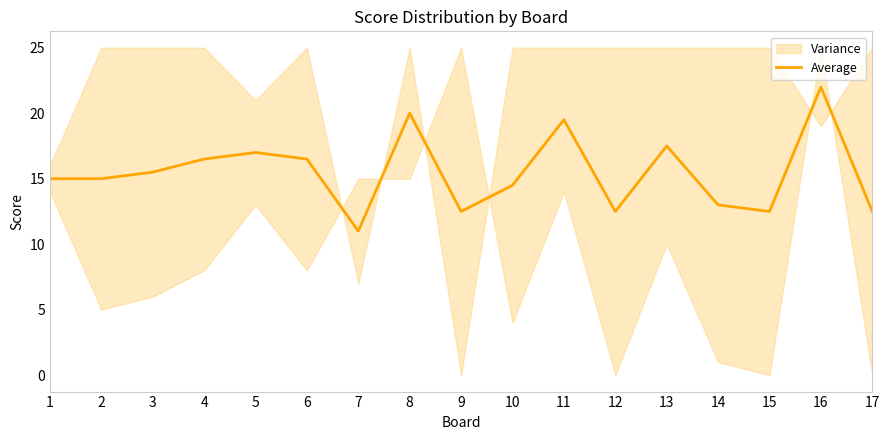

Rank the categories by value from highest to lowest.

16, 8, 11, 13, 5, 4, 6, 3, 1, 2, 10, 14, 9, 12, 15, 17, 7